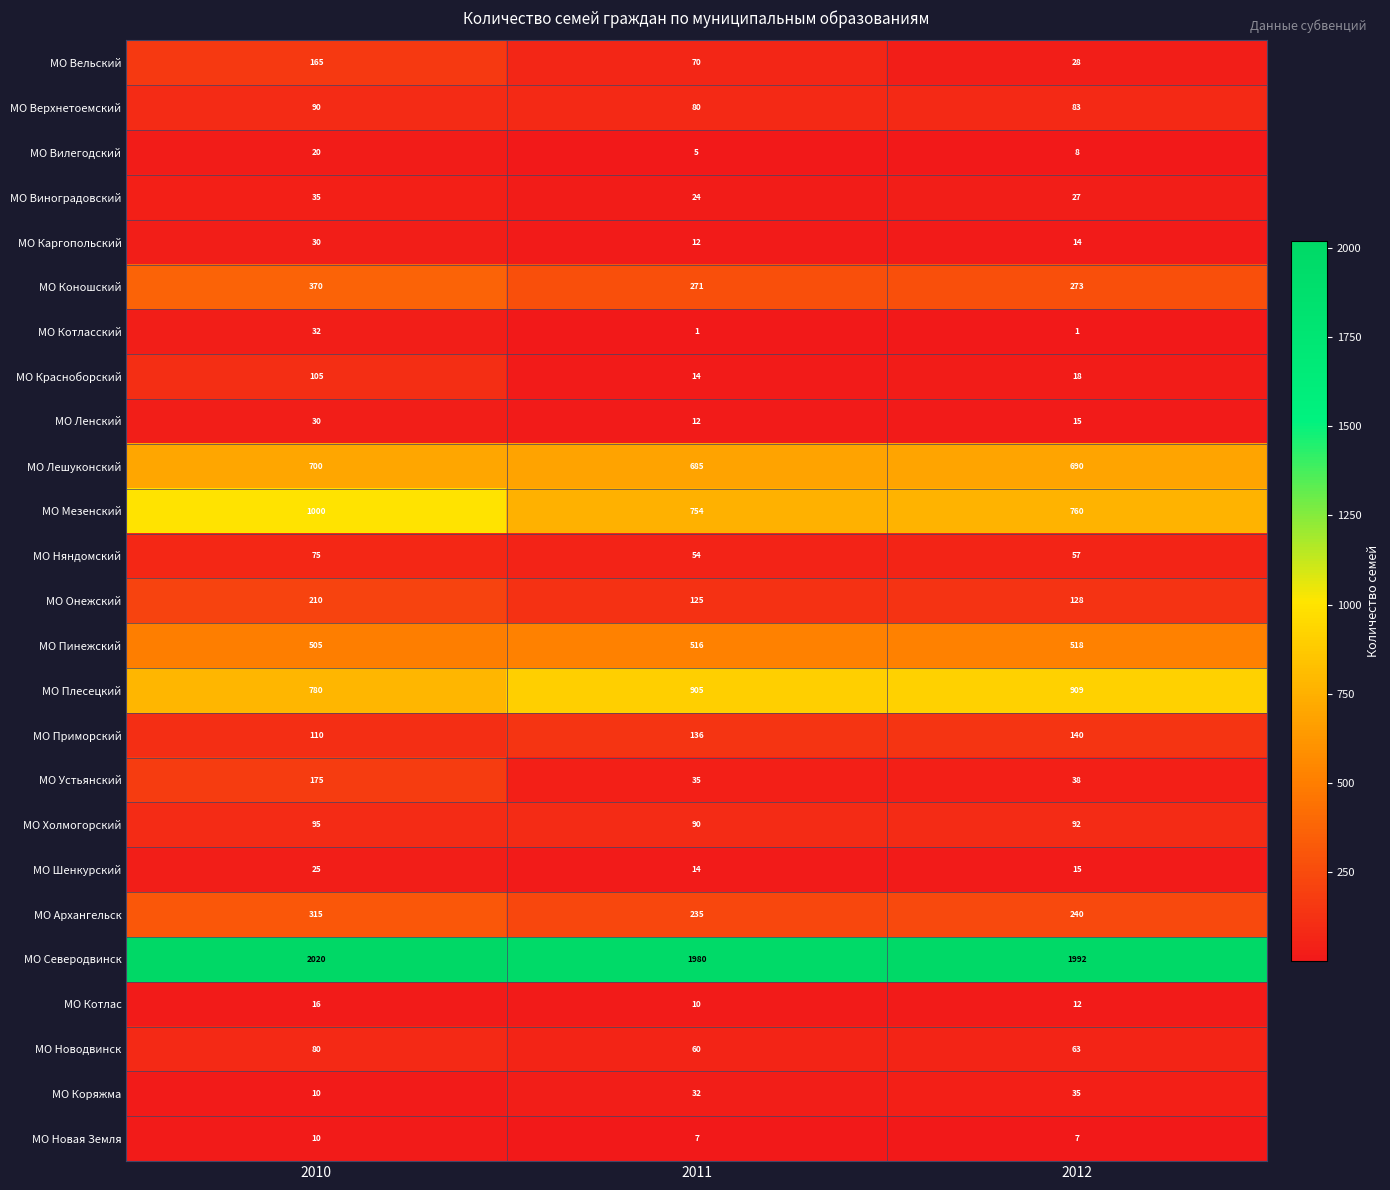

Is it true that МО Верхнетоемский equals 80 at 2011?

True